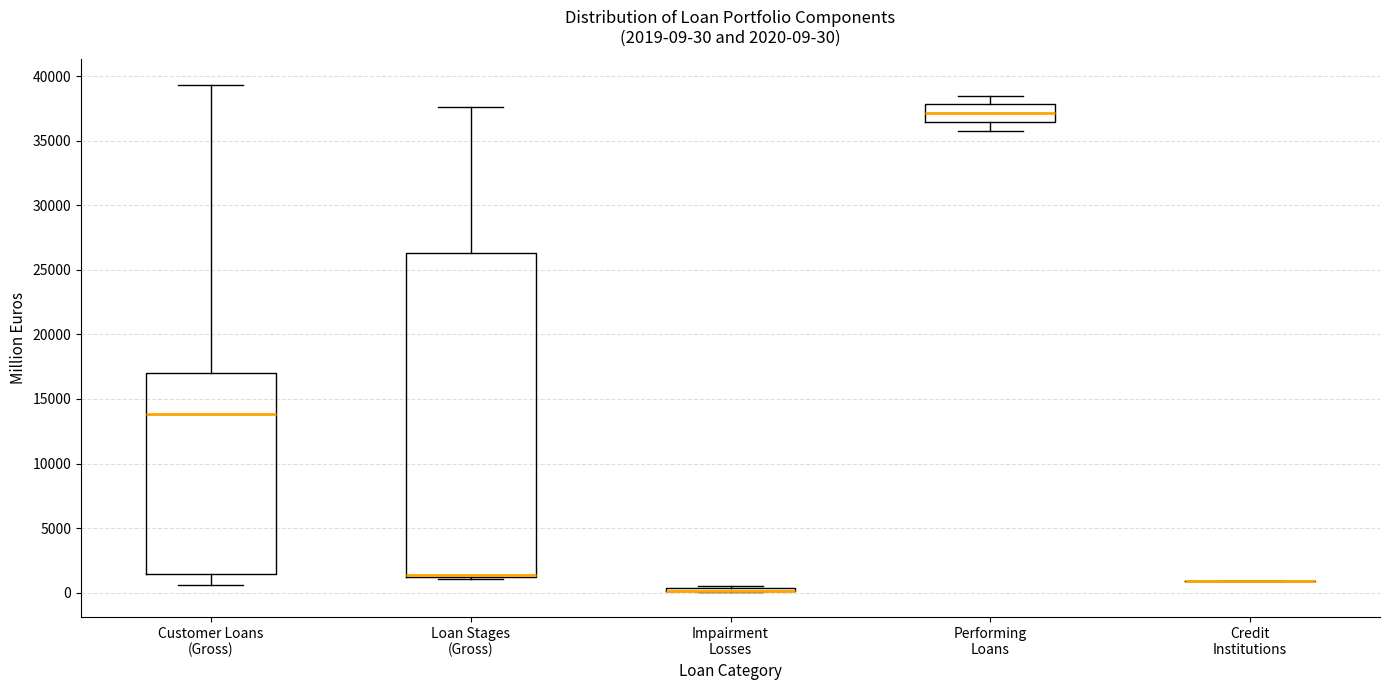

Comparing the boxes themselves (not the whiskers), which one is the tallest?

Loan Stages (Gross)